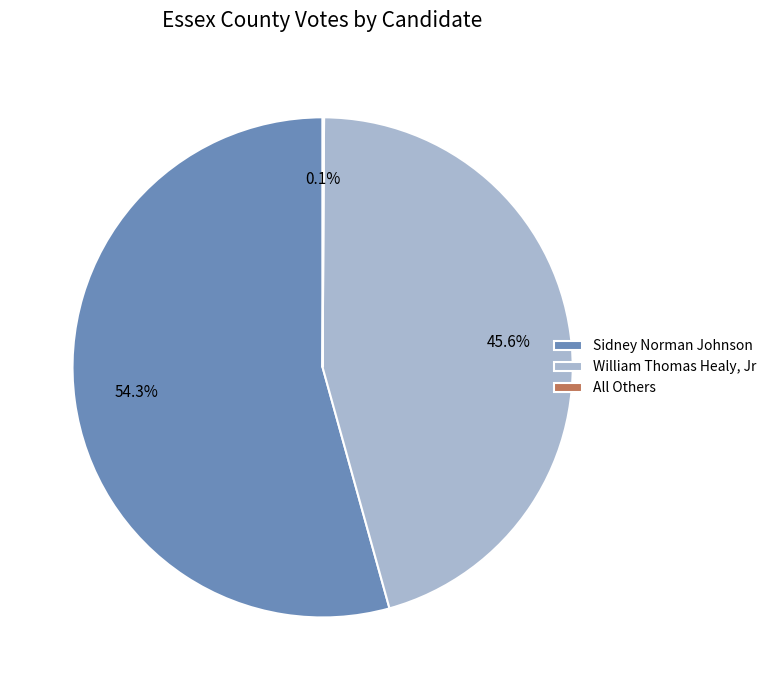

Between William Thomas Healy, Jr and Sidney Norman Johnson, which is larger?

Sidney Norman Johnson